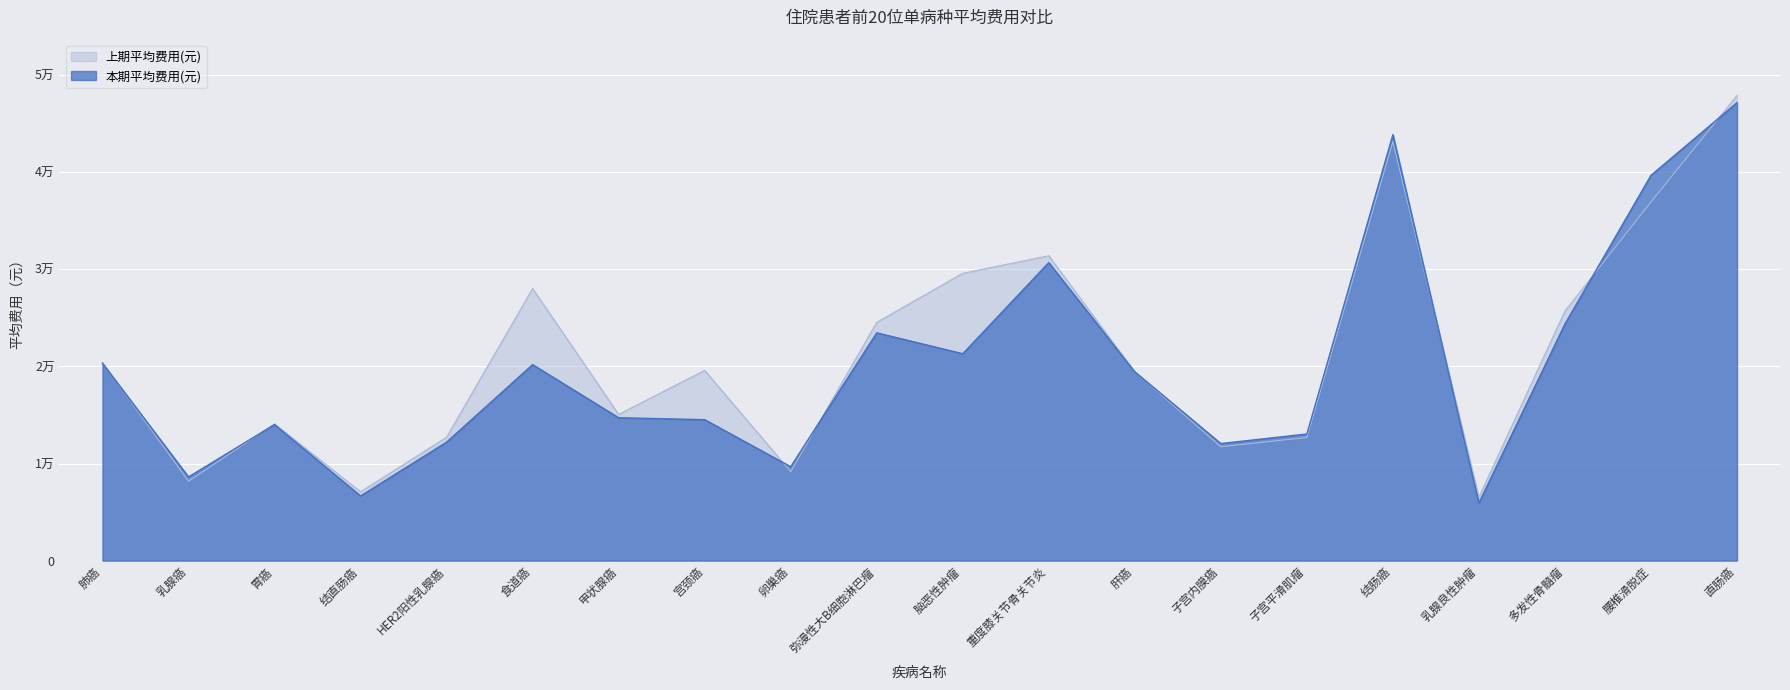

What is the difference between the maximum and minimum values in the 上期平均费用(元) series?

41370.1